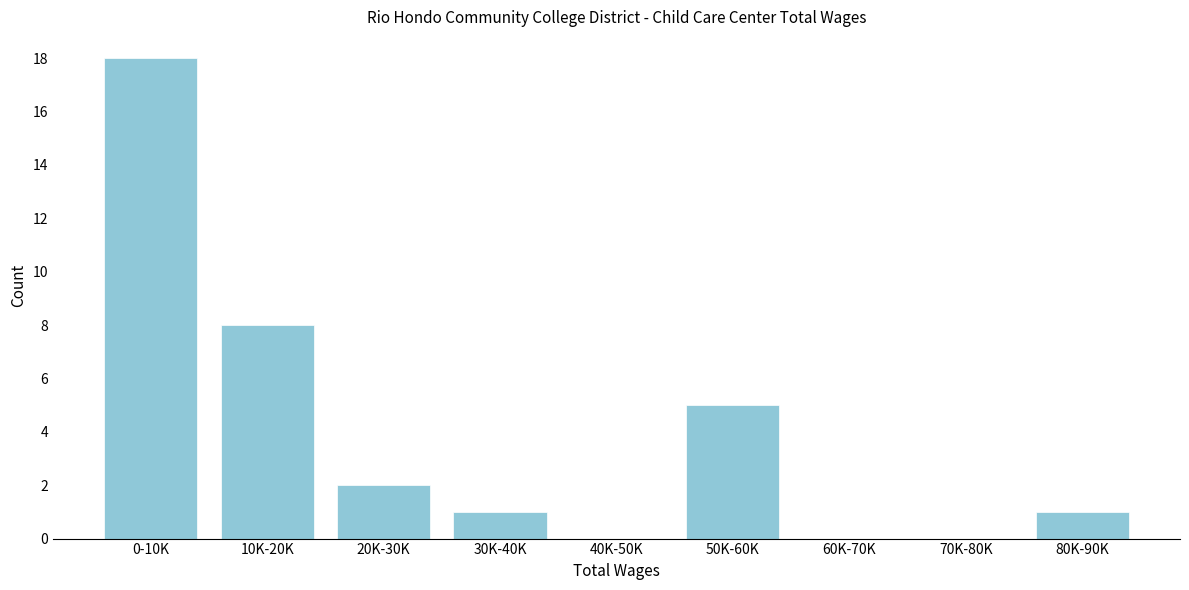

Reading right to left, extract all data points from this chart.

80K-90K=1	70K-80K=0	60K-70K=0	50K-60K=5	40K-50K=0	30K-40K=1	20K-30K=2	10K-20K=8	0-10K=18